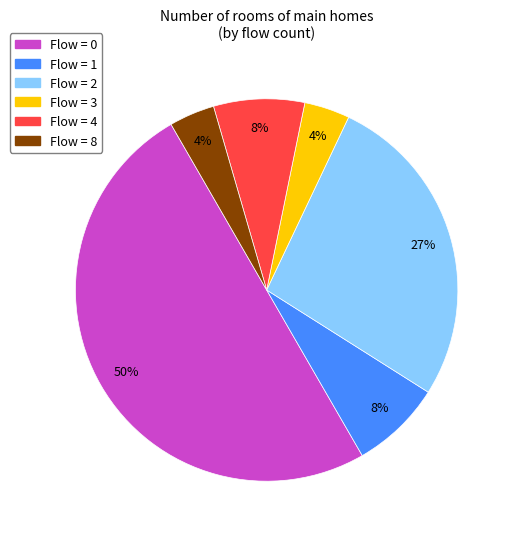

True or false: Flow = 0 accounts for 40% of the total.

False